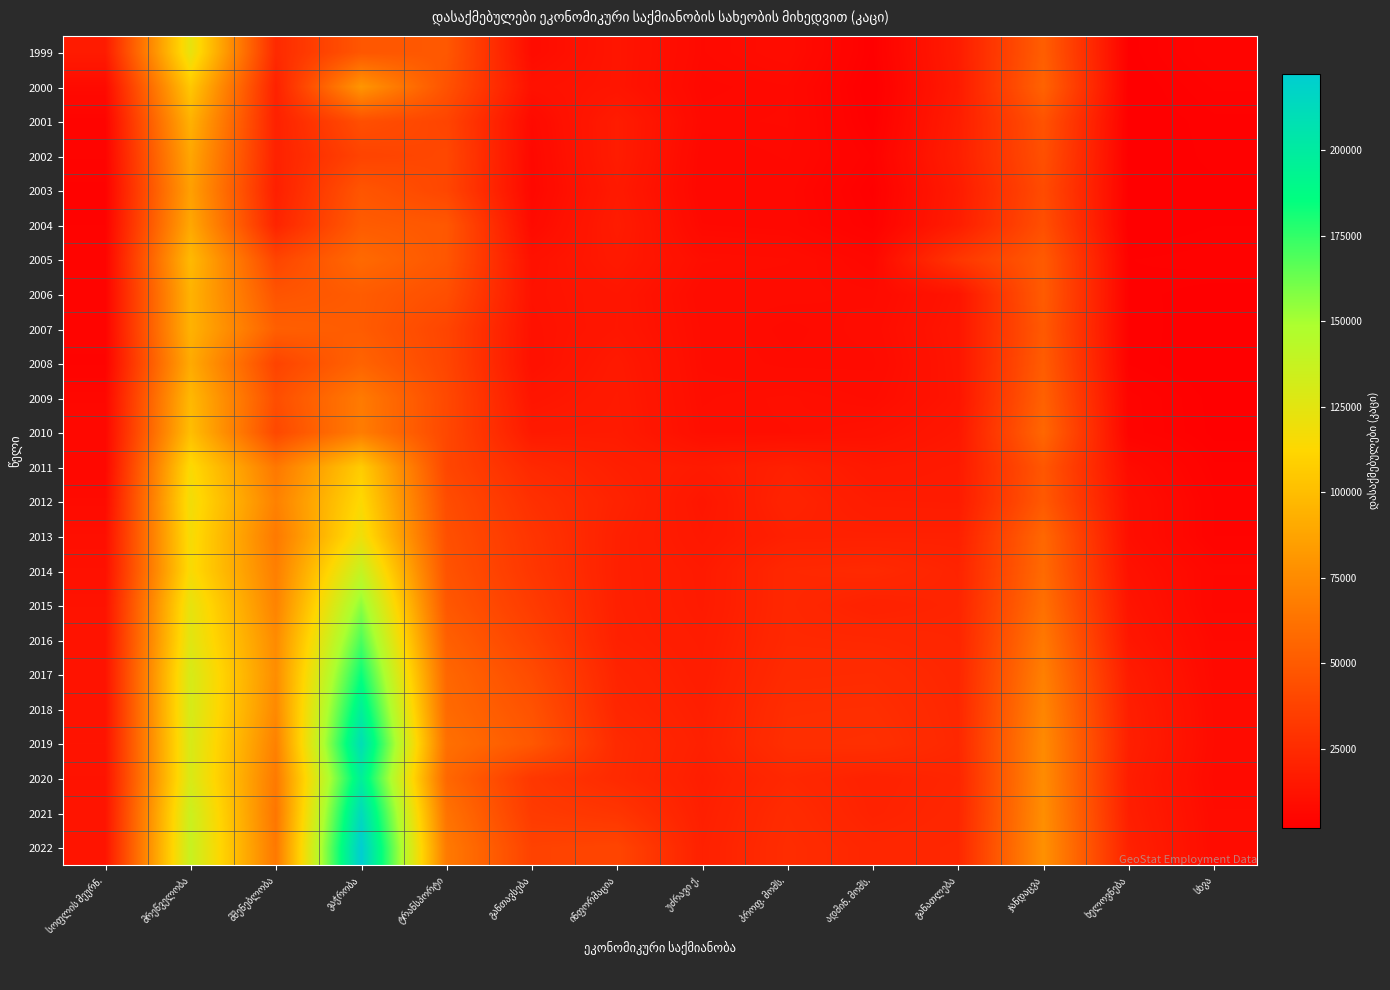

Reading left to right, what are all the values shown in this chart?

1999: სოფლის მეურნ.=16871	მრეწველობა=123025	მშენებლობა=24618	ვაჭრობა=48068	ტრანსპორტი=48652	განთავსება=8801	ინფორმაცია=13453	უძრავი ქ.=7529	პროფ. მომს.=8963	ადმინ. მომს.=2632	განათლება=17394	ჯანდაცვა=51918	ხელოვნება=2594	სხვა=4602
2000: სოფლის მეურნ.=7973	მრეწველობა=105010	მშენებლობა=20167	ვაჭრობა=80673	ტრანსპორტი=45924	განთავსება=11399	ინფორმაცია=13352	უძრავი ქ.=6923	პროფ. მომს.=7536	ადმინ. მომს.=1982	განათლება=16414	ჯანდაცვა=54401	ხელოვნება=2266	სხვა=3783
2001: სოფლის მეურნ.=4702	მრეწველობა=94124	მშენებლობა=19849	ვაჭრობა=44135	ტრანსპორტი=38737	განთავსება=7590	ინფორმაცია=17296	უძრავი ქ.=7428	პროფ. მომს.=7660	ადმინ. მომს.=2422	განათლება=17845	ჯანდაცვა=45934	ხელოვნება=2199	სხვა=3127
2002: სოფლის მეურნ.=4203	მრეწველობა=88490	მშენებლობა=20059	ვაჭრობა=38186	ტრანსპორტი=40201	განთავსება=6856	ინფორმაცია=17334	უძრავი ქ.=6575	პროფ. მომს.=7232	ადმინ. მომს.=3624	განათლება=18591	ჯანდაცვა=44509	ხელოვნება=2180	სხვა=3015
2003: სოფლის მეურნ.=3533	მრეწველობა=85441	მშენებლობა=18968	ვაჭრობა=47507	ტრანსპორტი=39508	განთავსება=6701	ინფორმაცია=16031	უძრავი ქ.=6368	პროფ. მომს.=6604	ადმინ. მომს.=2651	განათლება=16892	ჯანდაცვა=42147	ხელოვნება=2519	სხვა=2681
2004: სოფლის მეურნ.=3702	მრეწველობა=89100	მშენებლობა=21442	ვაჭრობა=50784	ტრანსპორტი=48425	განთავსება=7920	ინფორმაცია=17116	უძრავი ქ.=7194	პროფ. მომს.=6741	ადმინ. მომს.=3337	განათლება=17772	ჯანდაცვა=44148	ხელოვნება=2002	სხვა=2825
2005: სოფლის მეურნ.=4514	მრეწველობა=98022	მშენებლობა=38776	ვაჭრობა=58022	ტრანსპორტი=47840	განთავსება=11437	ინფორმაცია=15877	უძრავი ქ.=9850	პროფ. მომს.=9386	ადმინ. მომს.=6565	განათლება=31222	ჯანდაცვა=50084	ხელოვნება=3251	სხვა=3651
2006: სოფლის მეურნ.=4275	მრეწველობა=94607	მშენებლობა=46690	ვაჭრობა=50680	ტრანსპორტი=43930	განთავსება=11993	ინფორმაცია=13987	უძრავი ქ.=8717	პროფ. მომს.=8737	ადმინ. მომს.=8213	განათლება=13021	ჯანდაცვა=50598	ხელოვნება=3105	სხვა=2436
2007: სოფლის მეურნ.=4364	მრეწველობა=94532	მშენებლობა=52589	ვაჭრობა=50591	ტრანსპორტი=38844	განთავსება=11554	ინფორმაცია=14111	უძრავი ქ.=9165	პროფ. მომს.=7737	ადმინ. მომს.=8806	განათლება=13904	ჯანდაცვა=49503	ხელოვნება=3208	სხვა=2302
2008: სოფლის მეურნ.=4051	მრეწველობა=90487	მშენებლობა=38117	ვაჭრობა=54696	ტრანსპორტი=39324	განთავსება=11184	ინფორმაცია=15762	უძრავი ქ.=9244	პროფ. მომს.=8142	ადმინ. მომს.=8252	განათლება=13563	ჯანდაცვა=51078	ხელოვნება=3231	სხვა=2119
2009: სოფლის მეურნ.=6252	მრეწველობა=97463	მშენებლობა=43549	ვაჭრობა=66609	ტრანსპორტი=40884	განთავსება=13540	ინფორმაცია=16305	უძრავი ქ.=9622	პროფ. მომს.=10344	ადმინ. მომს.=9109	განათლება=13265	ჯანდაცვა=53548	ხელოვნება=4393	სხვა=2581
2010: სოფლის მეურნ.=6509	მრეწველობა=100266	მშენებლობა=40516	ვაჭრობა=67672	ტრანსპორტი=40224	განთავსება=16106	ინფორმაცია=16659	უძრავი ქ.=10058	პროფ. მომს.=10103	ადმინ. მომს.=11350	განათლება=14692	ჯანდაცვა=56530	ხელოვნება=4448	სხვა=2672
2011: სოფლის მეურნ.=6504	მრეწველობა=114521	მშენებლობა=65328	ვაჭრობა=107190	ტრანსპორტი=39707	განთავსება=24003	ინფორმაცია=18897	უძრავი ქ.=16328	პროფ. მომს.=19463	ადმინ. მომს.=15138	განათლება=16419	ჯანდაცვა=48041	ხელოვნება=8324	სხვა=3374
2012: სოფლის მეურნ.=8196	მრეწველობა=118244	მშენებლობა=70217	ვაჭრობა=113662	ტრანსპორტი=43009	განთავსება=27821	ინფორმაცია=20644	უძრავი ქ.=14044	პროფ. მომს.=20994	ადმინ. მომს.=17156	განათლება=16951	ჯანდაცვა=49387	ხელოვნება=9965	სხვა=4106
2013: სოფლის მეურნ.=10307	მრეწველობა=116284	მშენებლობა=66135	ვაჭრობა=119638	ტრანსპორტი=44693	განთავსება=30285	ინფორმაცია=19363	უძრავი ქ.=14949	პროფ. მომს.=19306	ადმინ. მომს.=19421	განათლება=19419	ჯანდაცვა=56865	ხელოვნება=10086	სხვა=4134
2014: სოფლის მეურნ.=11098	მრეწველობა=115463	მშენებლობა=68914	ვაჭრობა=138411	ტრანსპორტი=46315	განთავსება=31330	ინფორმაცია=19216	უძრავი ქ.=16273	პროფ. მომს.=23410	ადმინ. მომს.=24399	განათლება=21207	ჯანდაცვა=58238	ხელოვნება=11553	სხვა=6319
2015: სოფლის მეურნ.=12295	მრეწველობა=123392	მშენებლობა=71129	ვაჭრობა=156089	ტრანსპორტი=48667	განთავსება=33925	ინფორმაცია=19318	უძრავი ქ.=16476	პროფ. მომს.=23394	ადმინ. მომს.=20000	განათლება=21783	ჯანდაცვა=61218	ხელოვნება=12988	სხვა=6066
2016: სოფლის მეურნ.=12691	მრეწველობა=125923	მშენებლობა=75034	ვაჭრობა=169699	ტრანსპორტი=52831	განთავსება=37431	ინფორმაცია=19672	უძრავი ქ.=17255	პროფ. მომს.=23741	ადმინ. მომს.=23326	განათლება=22146	ჯანდაცვა=65530	ხელოვნება=14375	სხვა=7137
2017: სოფლის მეურნ.=12699	მრეწველობა=130688	მშენებლობა=76187	ვაჭრობა=183884	ტრანსპორტი=56520	განთავსება=42154	ინფორმაცია=21435	უძრავი ქ.=17699	პროფ. მომს.=24988	ადმინ. მომს.=25333	განათლება=22637	ჯანდაცვა=69392	ხელოვნება=17091	სხვა=7458
2018: სოფლის მეურნ.=12347	მრეწველობა=131029	მშენებლობა=74192	ვაჭრობა=196883	ტრანსპორტი=58137	განთავსება=45663	ინფორმაცია=22449	უძრავი ქ.=18556	პროფ. მომს.=26352	ადმინ. მომს.=26626	განათლება=23032	ჯანდაცვა=72322	ხელოვნება=18391	სხვა=8236
2019: სოფლის მეურნ.=12753	მრეწველობა=129970	მშენებლობა=69956	ვაჭრობა=209953	ტრანსპორტი=61163	განთავსება=48634	ინფორმაცია=24764	უძრავი ქ.=19277	პროფ. მომს.=27007	ადმინ. მომს.=27739	განათლება=23324	ჯანდაცვა=74885	ხელოვნება=19002	სხვა=8425
2020: სოფლის მეურნ.=12286	მრეწველობა=129759	მშენებლობა=66146	ვაჭრობა=197335	ტრანსპორტი=56828	განთავსება=31823	ინფორმაცია=24513	უძრავი ქ.=18184	პროფ. მომს.=23445	ადმინ. მომს.=20210	განათლება=22203	ჯანდაცვა=75618	ხელოვნება=17770	სხვა=7755
2021: სოფლის მეურნ.=13014	მრეწველობა=135883	მშენებლობა=64258	ვაჭრობა=212942	ტრანსპორტი=62592	განთავსება=33526	ინფორმაცია=30596	უძრავი ქ.=18860	პროფ. მომს.=25244	ადმინ. მომს.=20662	განათლება=22679	ჯანდაცვა=76952	ხელოვნება=18509	სხვა=8538
2022: სოფლის მეურნ.=13140	მრეწველობა=137363	მშენებლობა=65489	ვაჭრობა=222427	ტრანსპორტი=66554	განთავსება=37336	ინფორმაცია=39008	უძრავი ქ.=19563	პროფ. მომს.=26024	ადმინ. მომს.=22493	განათლება=23241	ჯანდაცვა=78128	ხელოვნება=19864	სხვა=8787